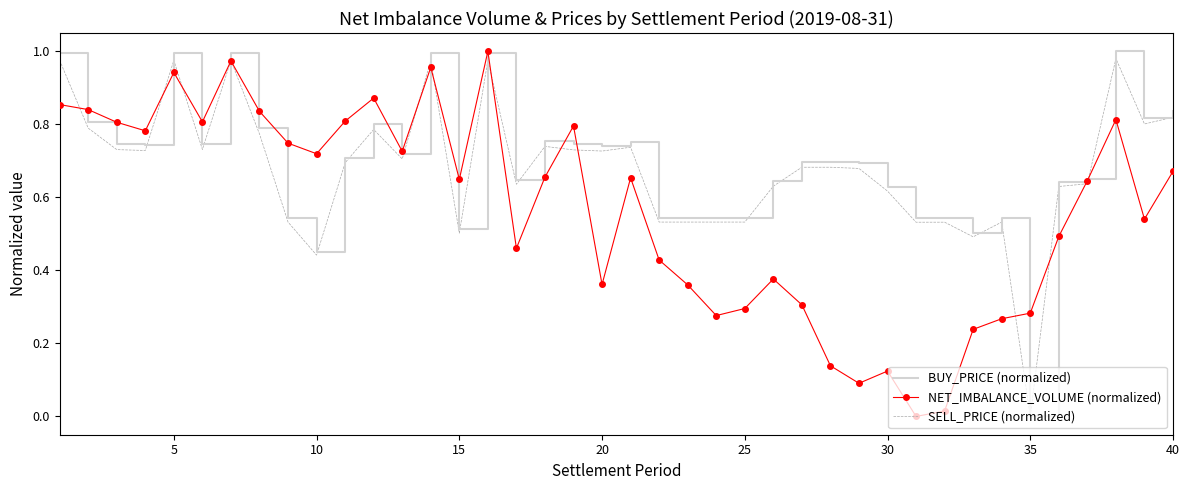

What are all the series names shown in the legend?

BUY_PRICE (normalized), NET_IMBALANCE_VOLUME (normalized), SELL_PRICE (normalized)